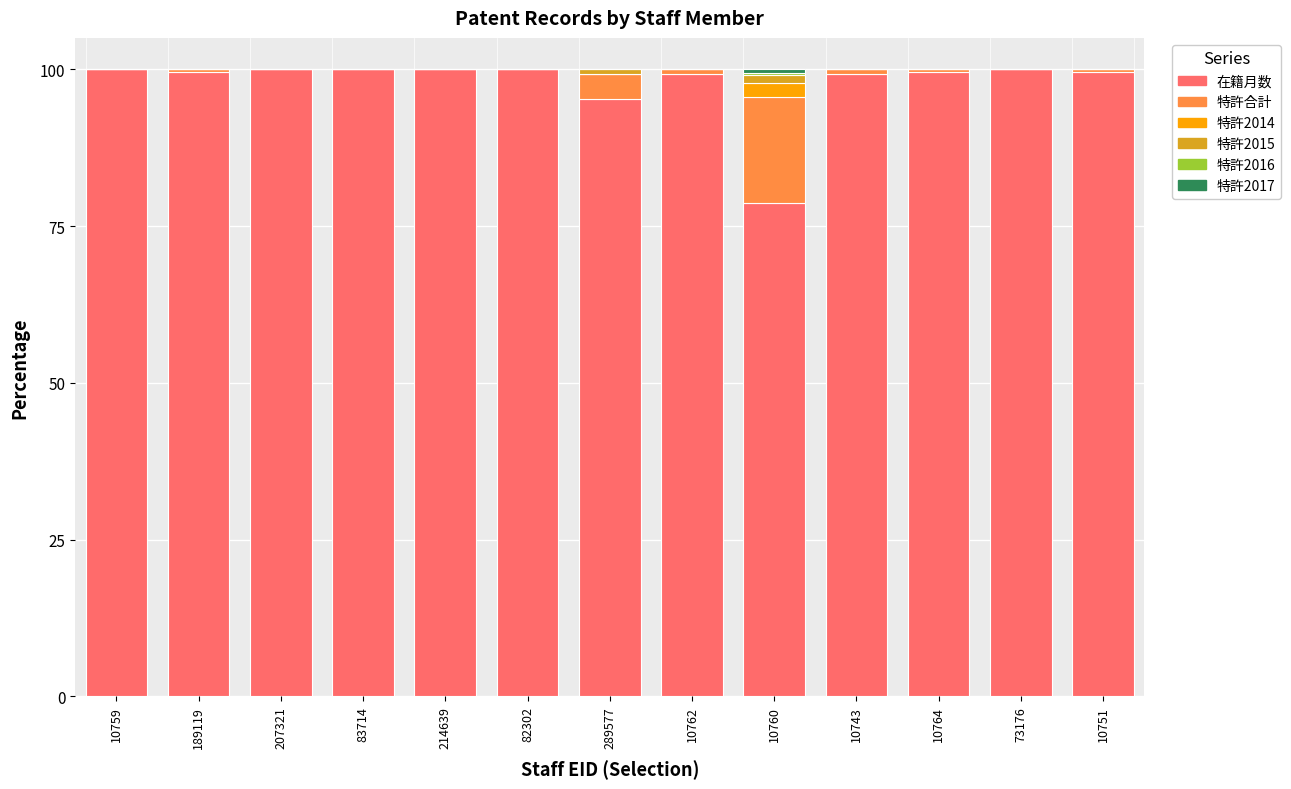

The value of 在籍月数 at 10760 is 40.3. True or false?

False